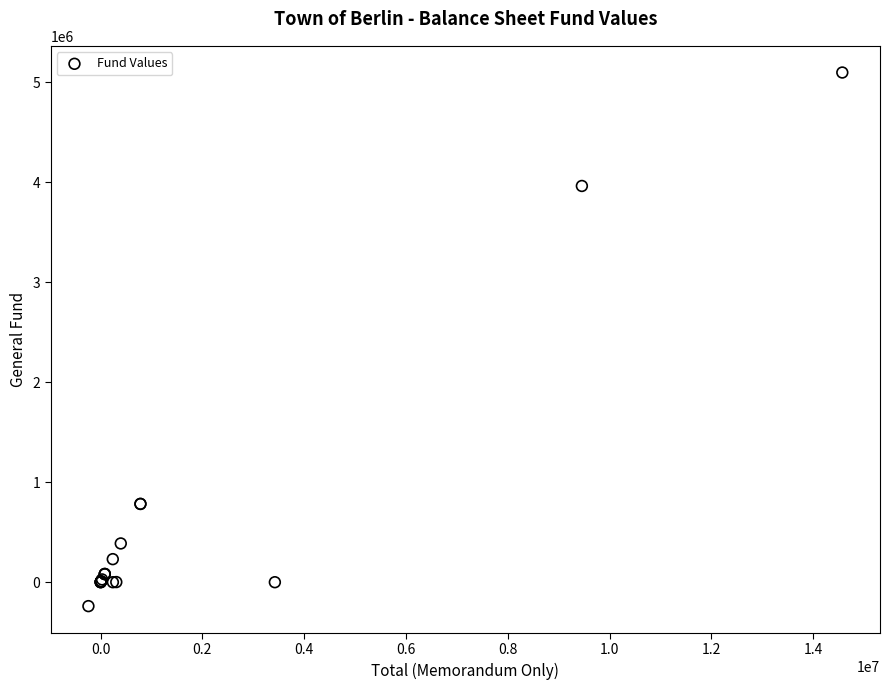

What Y value in the scatter plot is closest to 2428747?

3962151.2